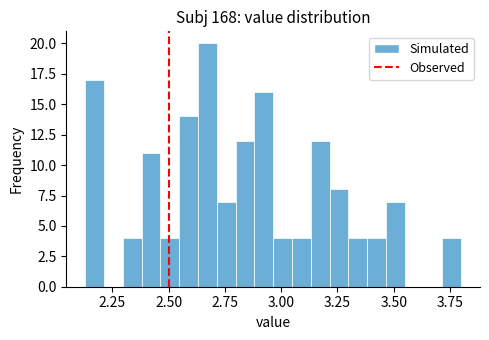

Read against the x-axis, roughly where is the centre of the tallest bar?

2.65